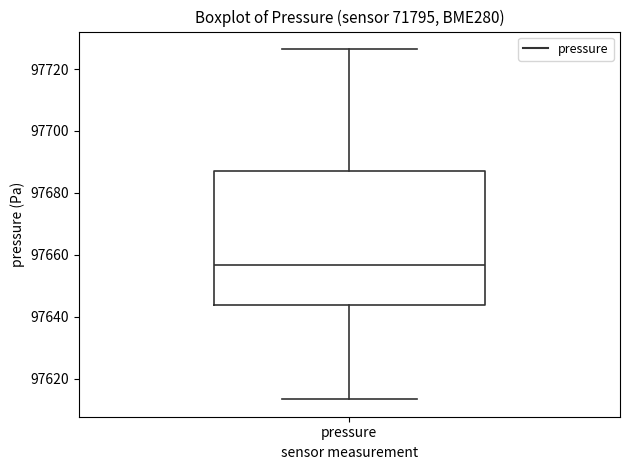

Read this box plot against the y-axis: the position of the median line, the range covered by the box, and the ends of both whiskers. The values are not printed on the chart, so give them approximately, as read against the axis.

median 97656, box 97644 to 97688, whiskers 97614 to 97726